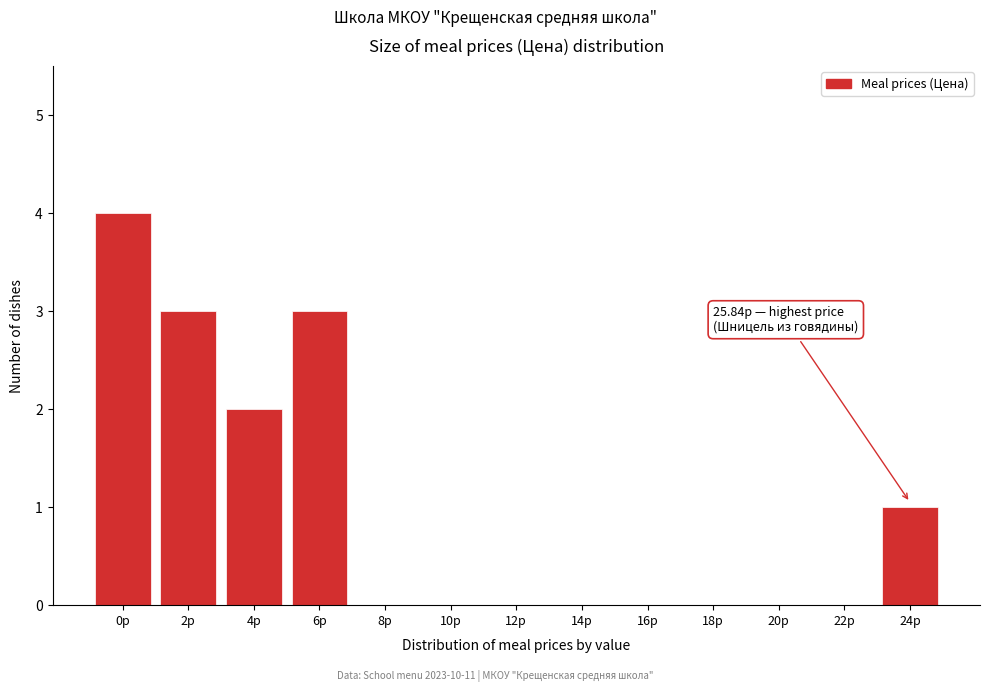

Reading right to left, list all the values displayed in this chart.

24р=1	22р=0	20р=0	18р=0	16р=0	14р=0	12р=0	10р=0	8р=0	6р=3	4р=2	2р=3	0р=4